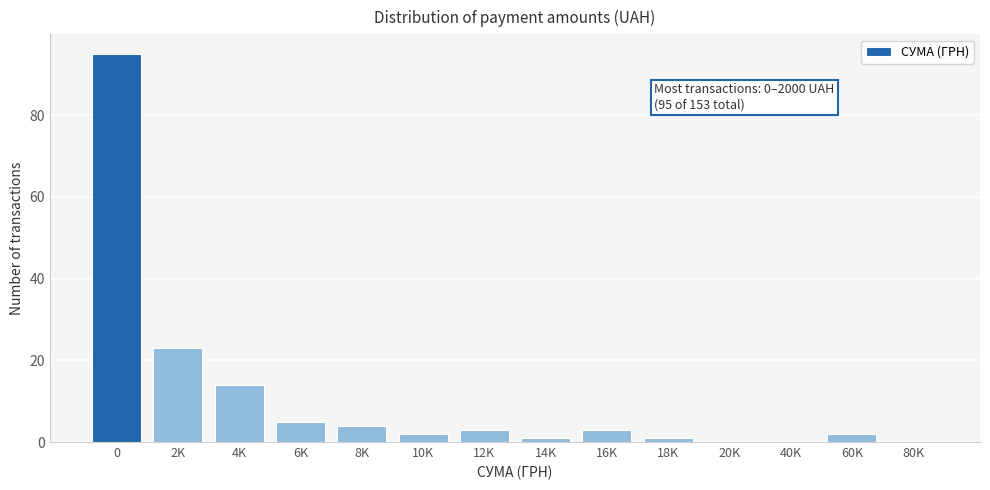

Reading left to right, what are all the values shown in this chart?

0=95	2K=23	4K=14	6K=5	8K=4	10K=2	12K=3	14K=1	16K=3	18K=1	20K=0	40K=0	60K=2	80K=0